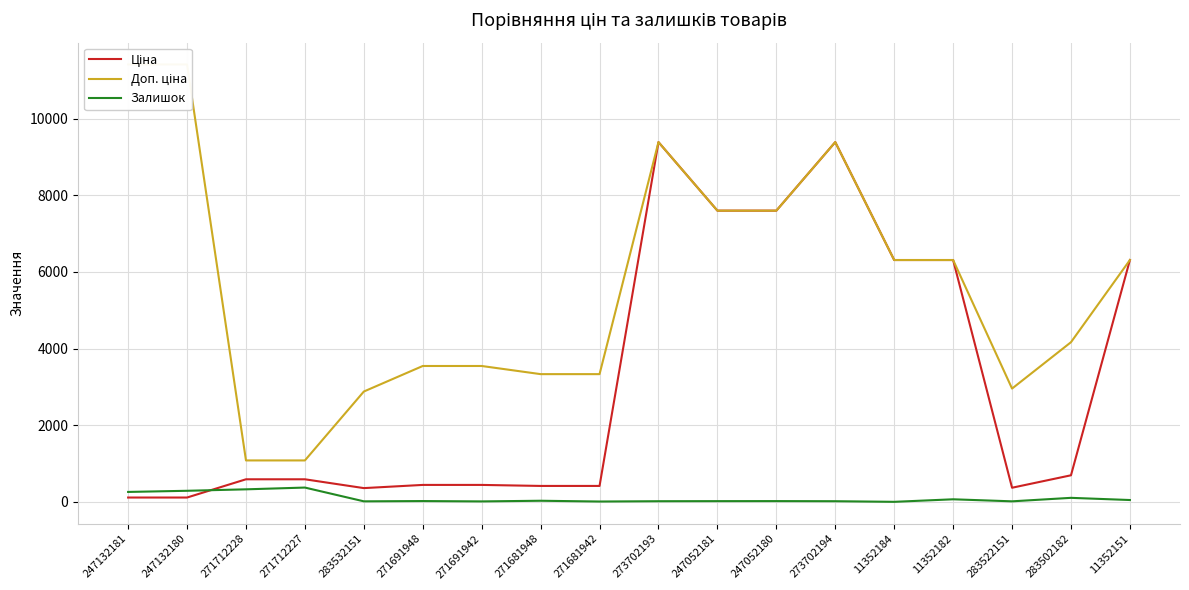

What is the difference between the highest and lowest values at 247052181?

7576.5